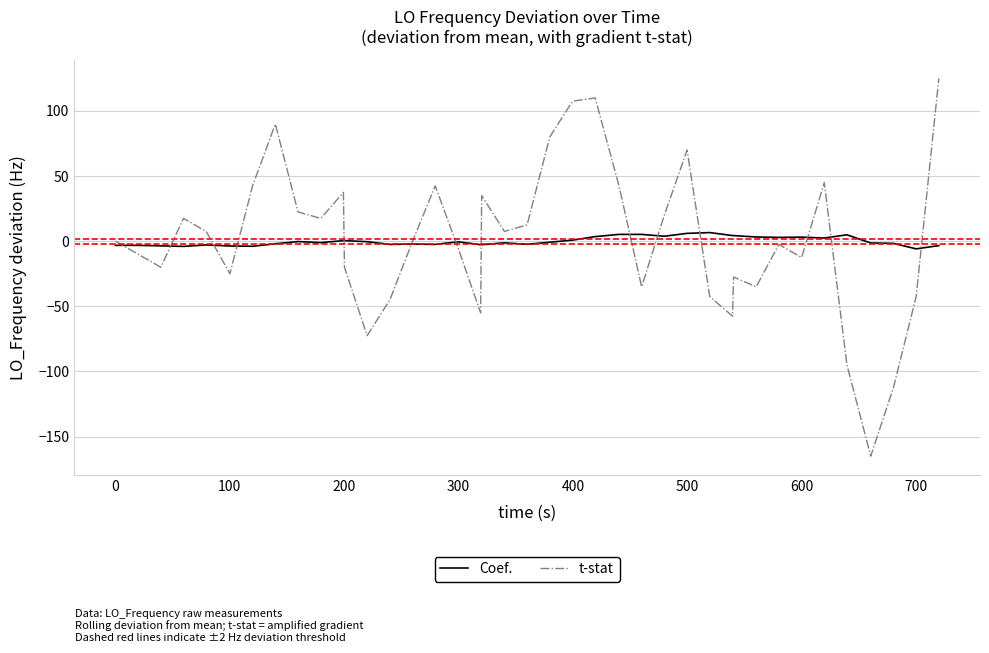

Which series has the widest spread of values?

t-stat